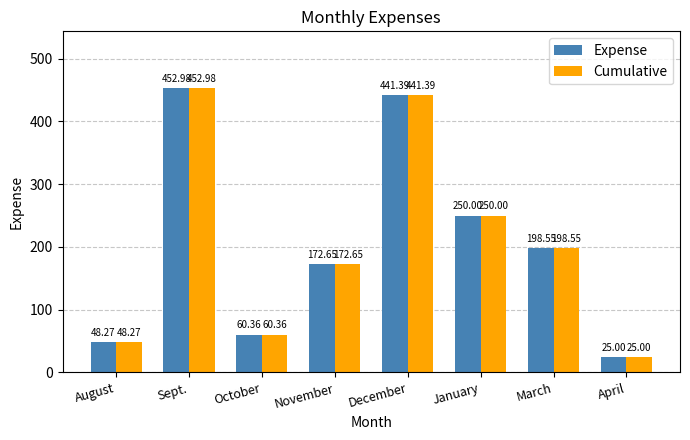

How many distinct data groups are displayed?

2